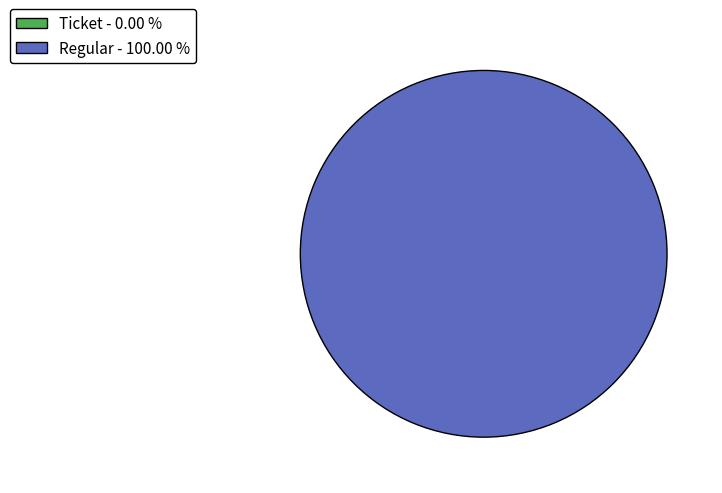

Does any single category account for the majority?

Yes